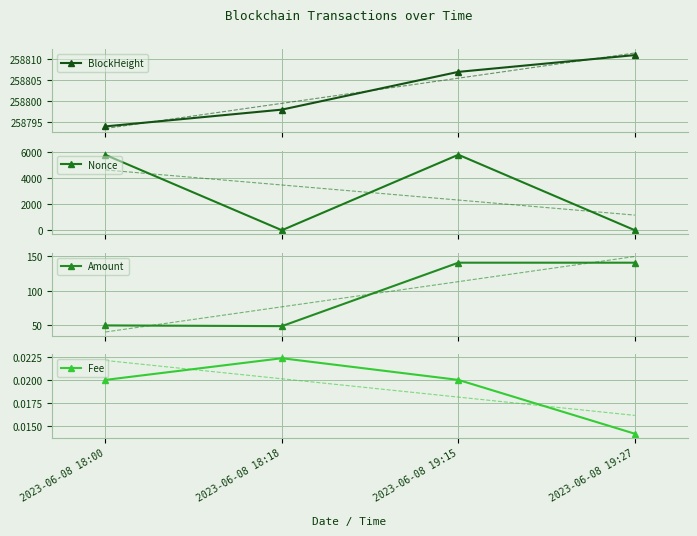

At how many categories does at least one series exceed 264?

4